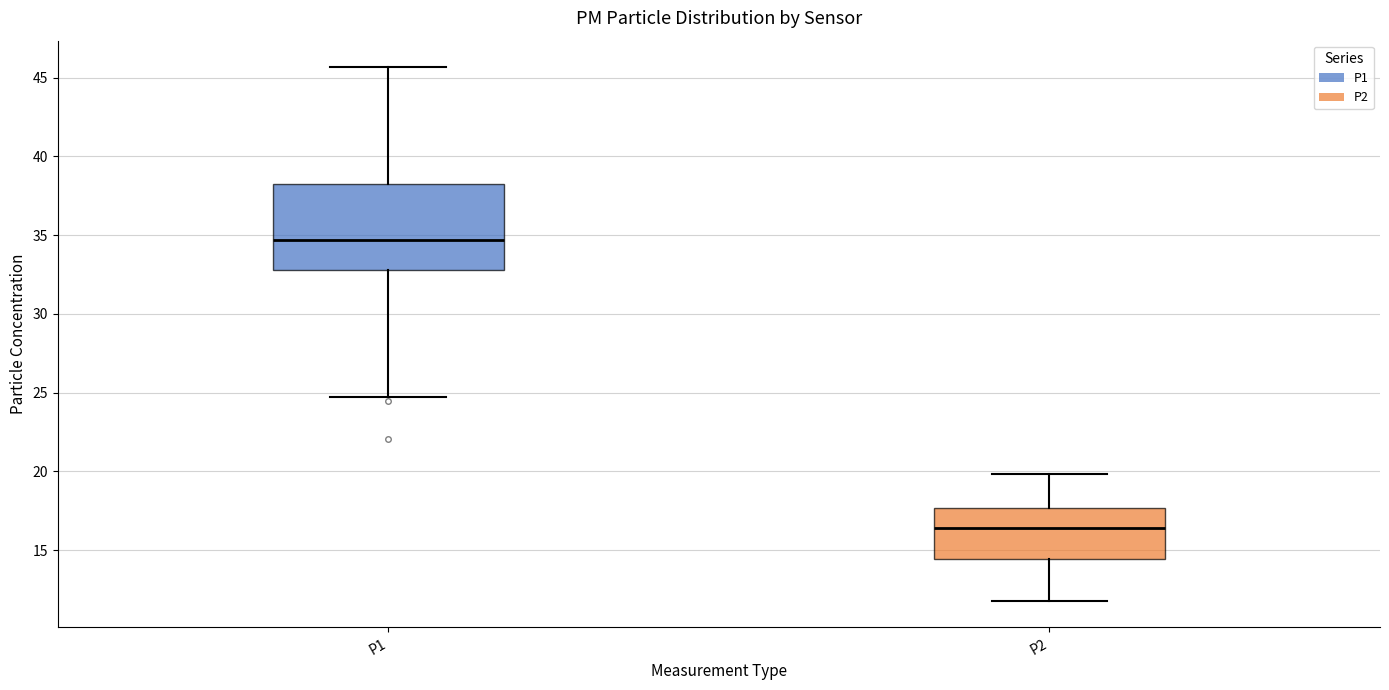

Reading left to right, transcribe this box plot: for each box, give where its median line is, the range the box spans, and where its two whiskers end, as read against the y-axis. The values are not printed on the chart, so give them approximately, as read against the axis.

P1: median 34.5, box 33.0 to 38.0, whiskers 25.0 to 45.5
P2: median 16.5, box 14.5 to 17.5, whiskers 12.0 to 20.0